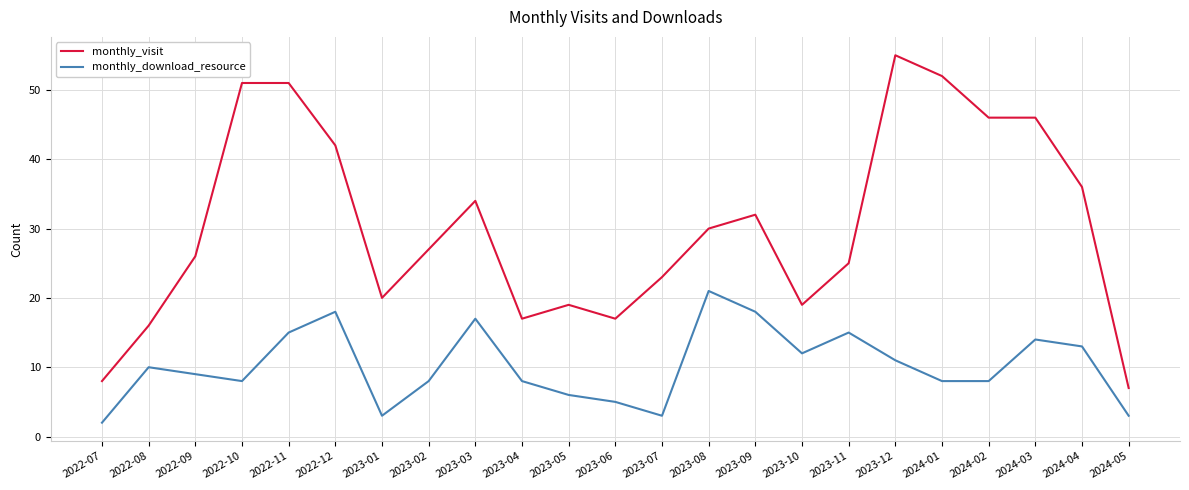

What is the lowest value of the monthly_visit series?

7